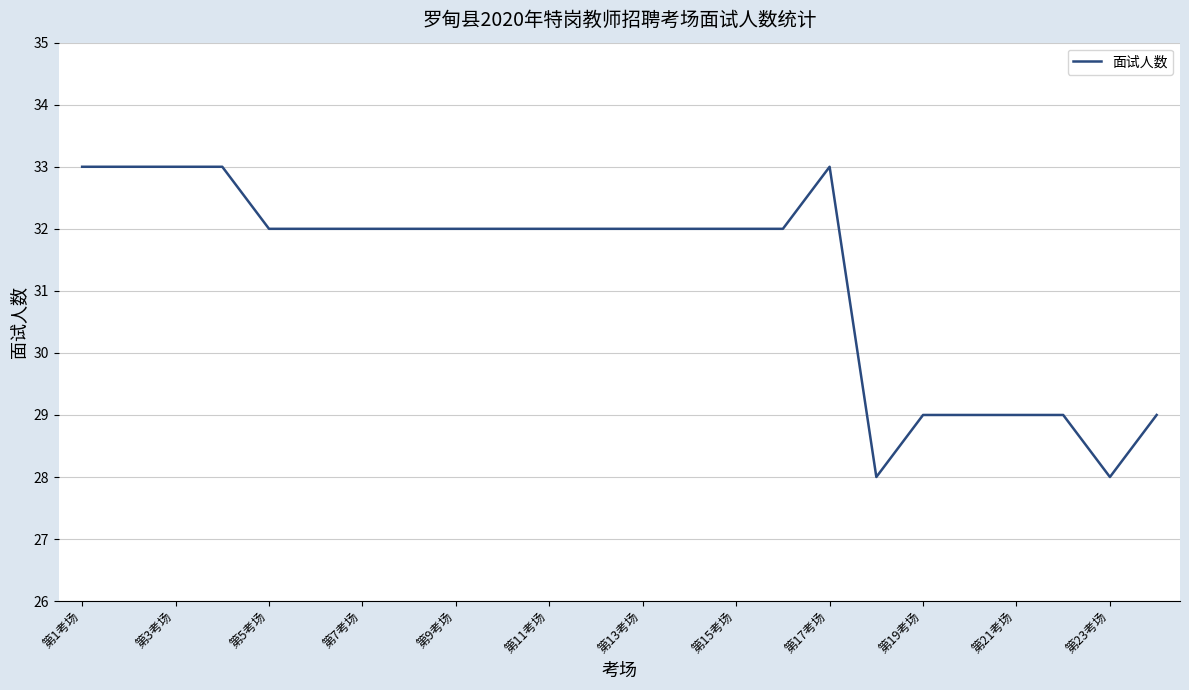

What is the maximum value shown in the chart?

33